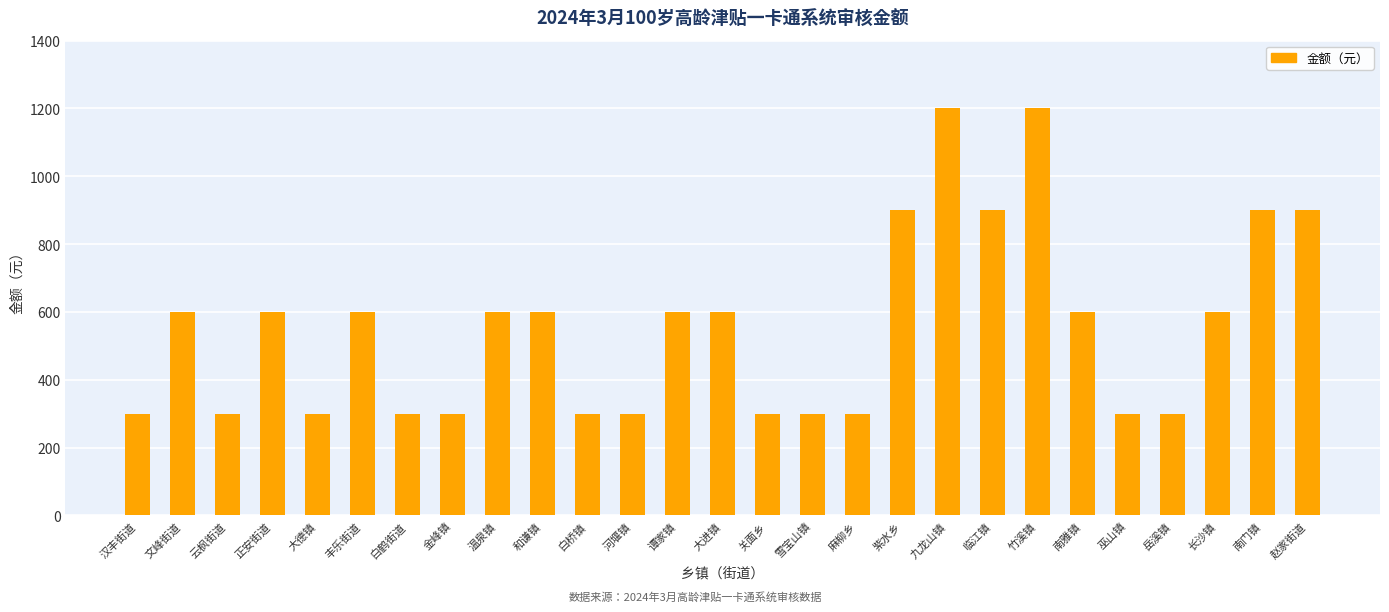

Reading left to right, what are all the values shown in this chart?

汉丰街道=300	文峰街道=600	云枫街道=300	正安街道=600	大德镇=300	丰乐街道=600	白鹤街道=300	金峰镇=300	温泉镇=600	和谦镇=600	白桥镇=300	河堰镇=300	谭家镇=600	大进镇=600	关面乡=300	雪宝山镇=300	麻柳乡=300	紫水乡=900	九龙山镇=1200	临江镇=900	竹溪镇=1200	南雅镇=600	巫山镇=300	岳溪镇=300	长沙镇=600	南门镇=900	赵家街道=900